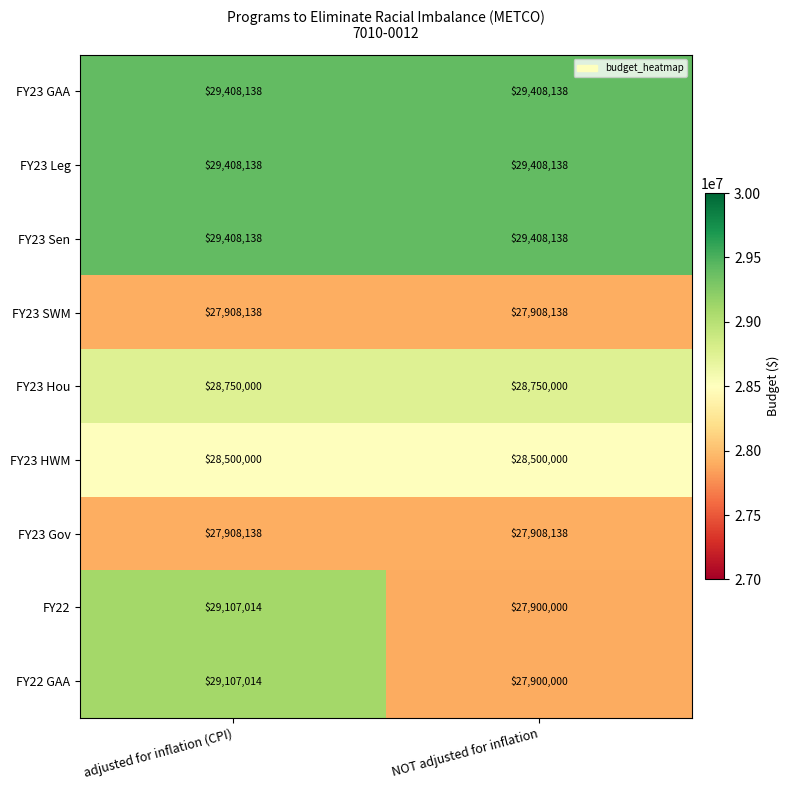

Which label corresponds to the smallest value in the chart?

NOT adjusted for inflation